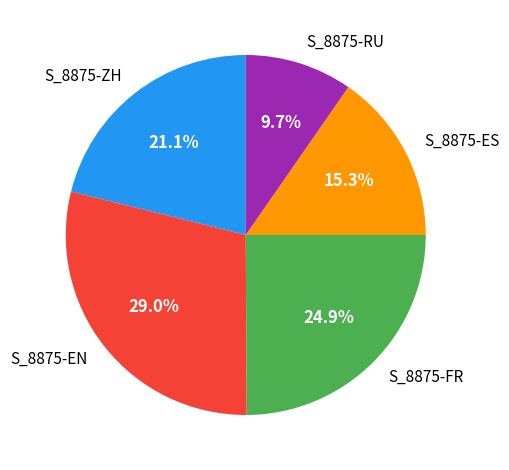

What is the smallest slice in the pie chart?

S_8875-RU